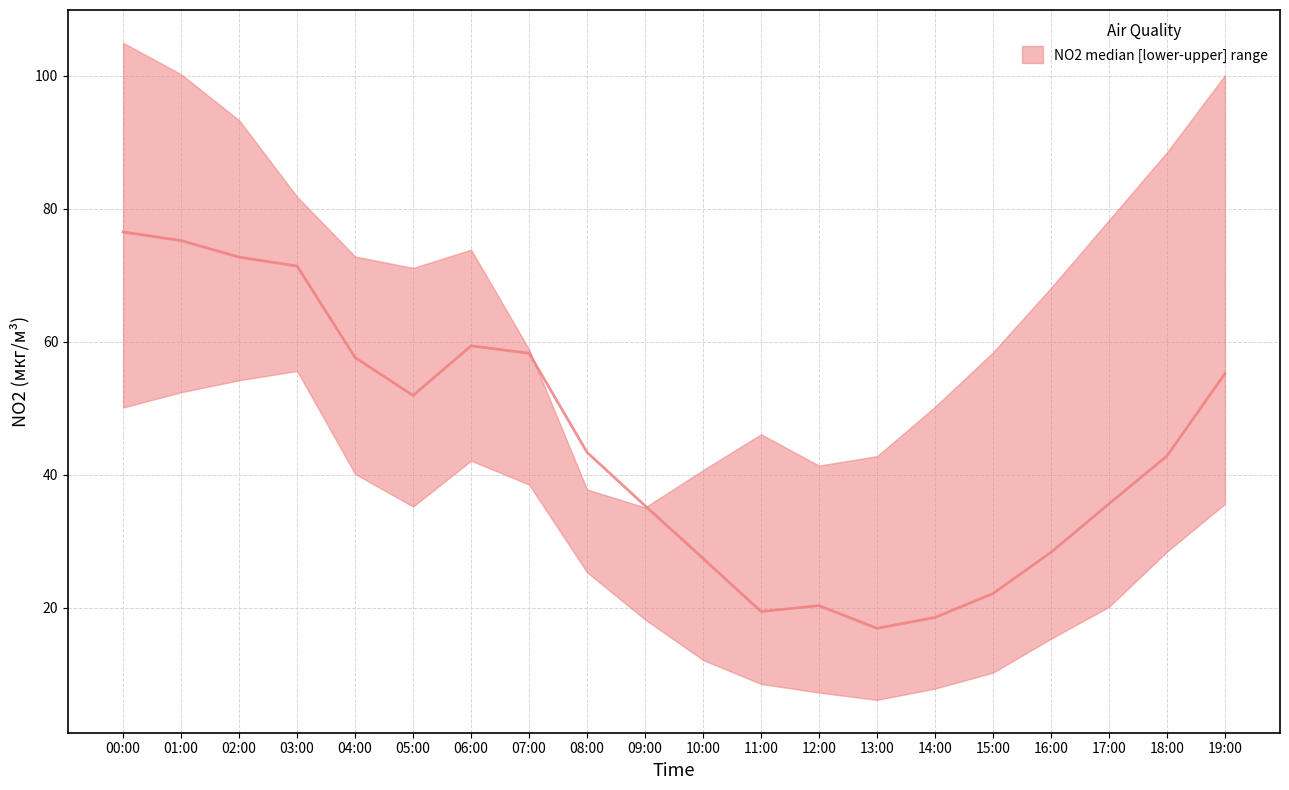

What is the sum of the NO2_lower values at 11:00 and 05:00?

43.7